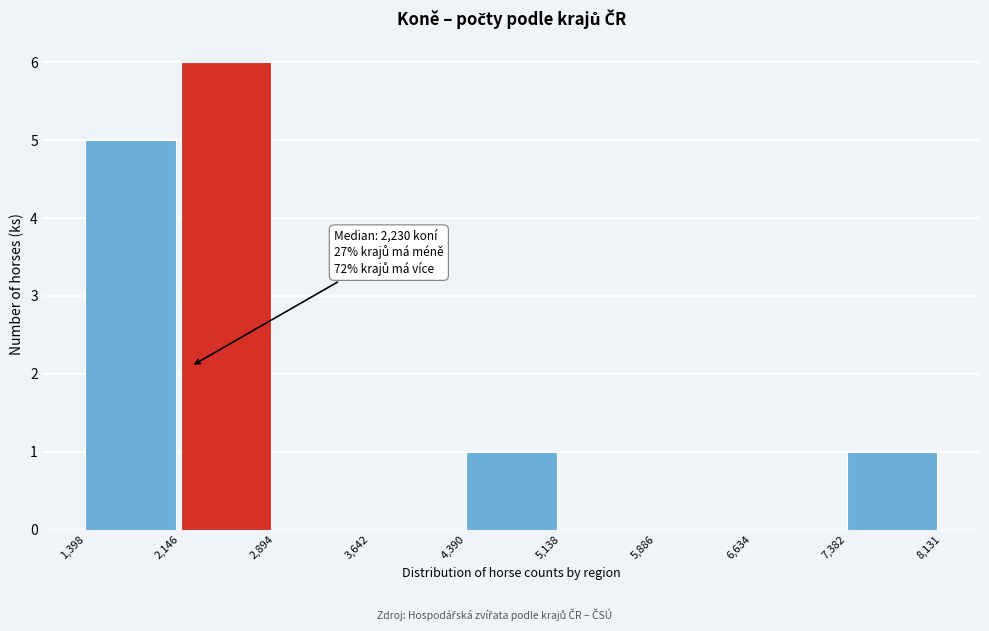

Over which range of the x-axis is the bar tallest?

2,146 to 2,894